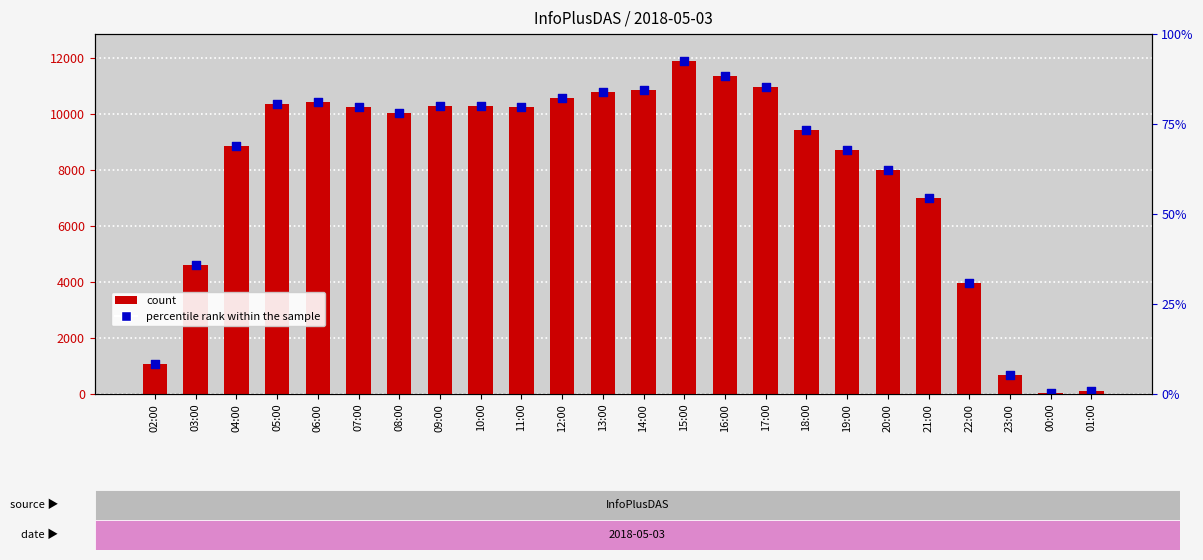

At how many categories does at least one series exceed 750?

21